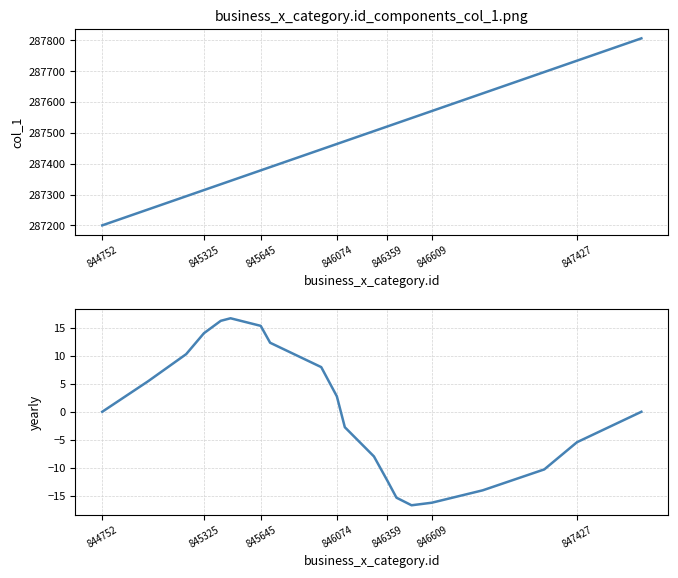

Between 846074 and 846609, which is larger?

846609